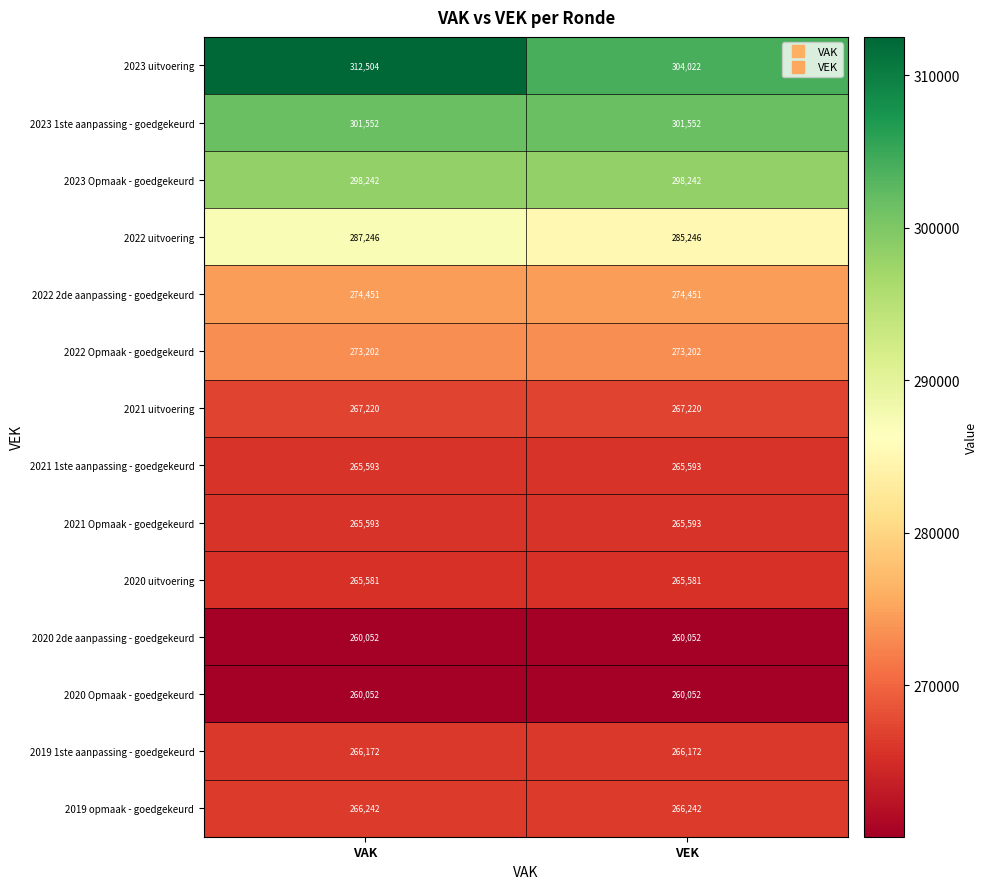

What is the total value across all series at VEK?

3853220